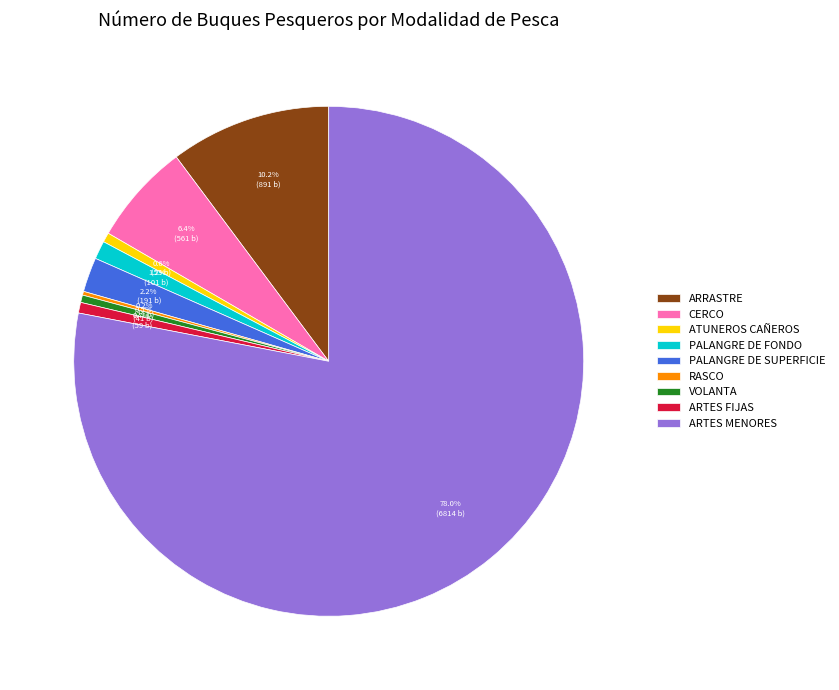

Which category has the biggest portion of the pie?

ARTES MENORES